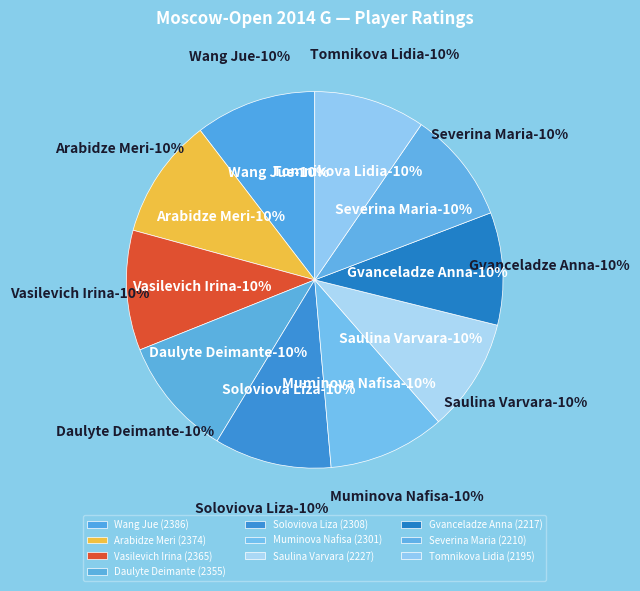

Between Saulina Varvara and Gvanceladze Anna, which is larger?

Saulina Varvara